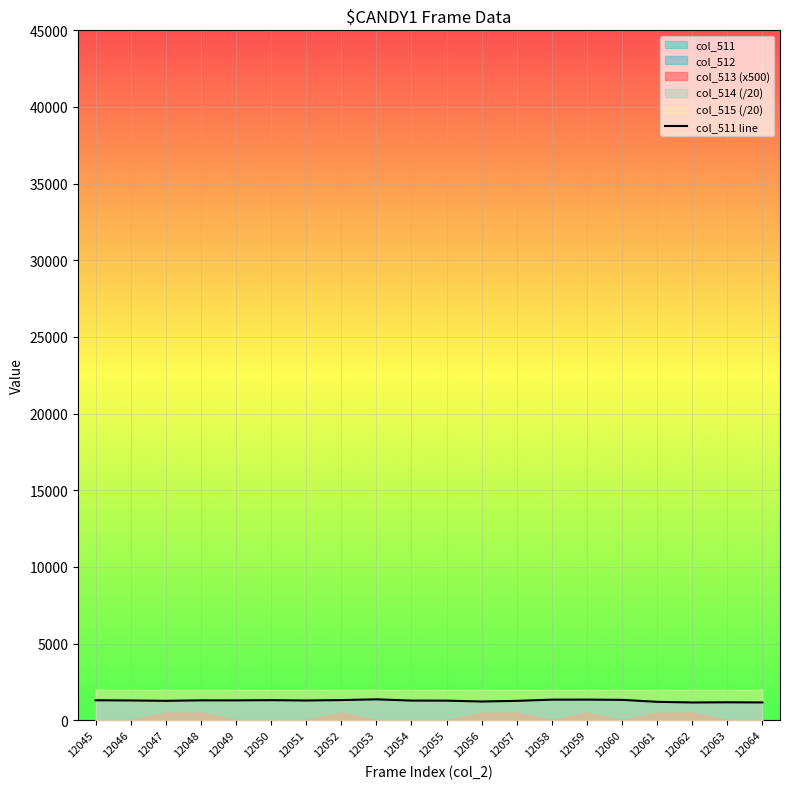

What is the value of the 6th point from the left?

1305